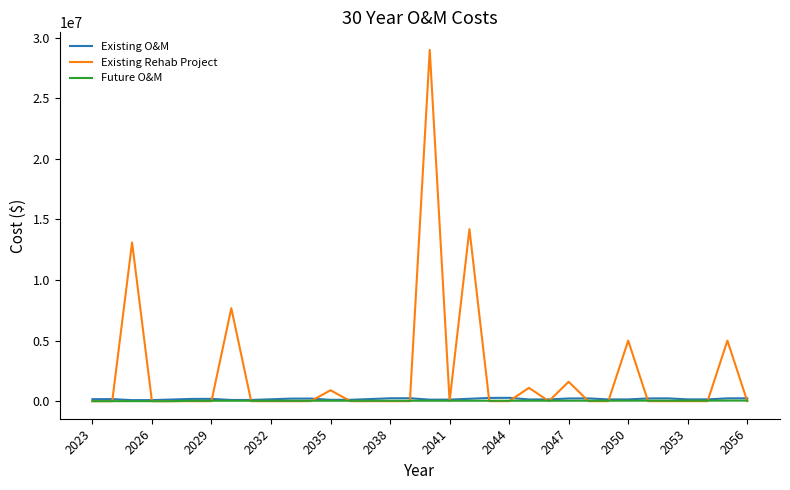

What is the greatest value displayed?

29000000.0